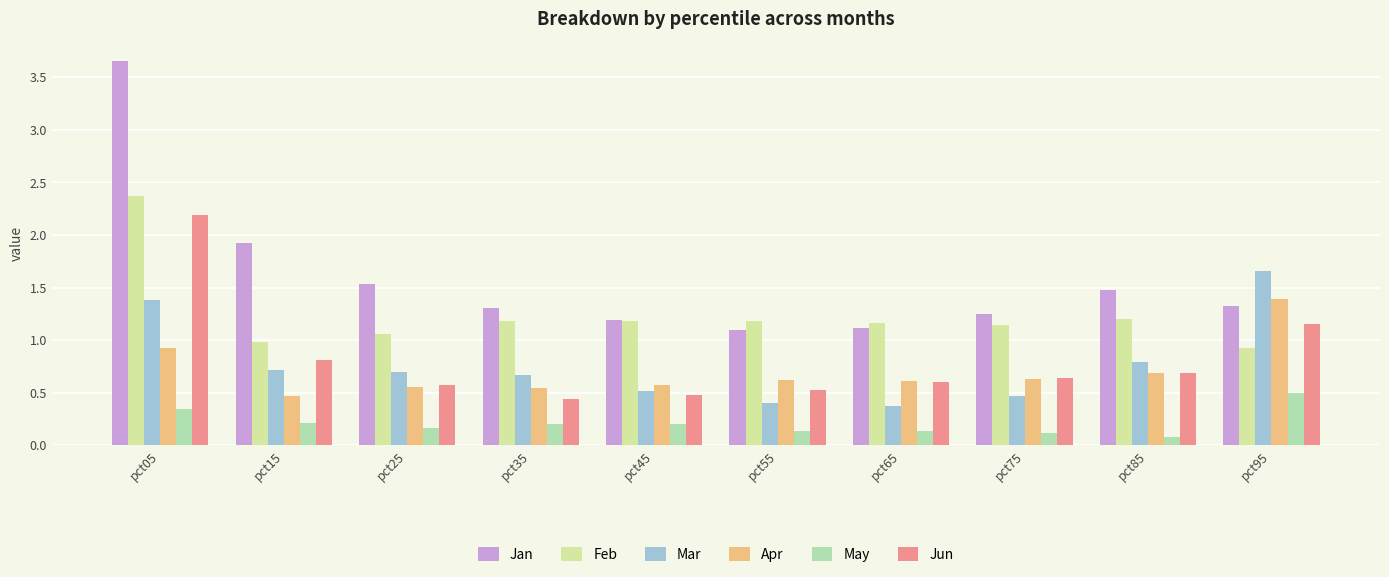

True or false: Feb has a value of 4.3 at pct05.

False